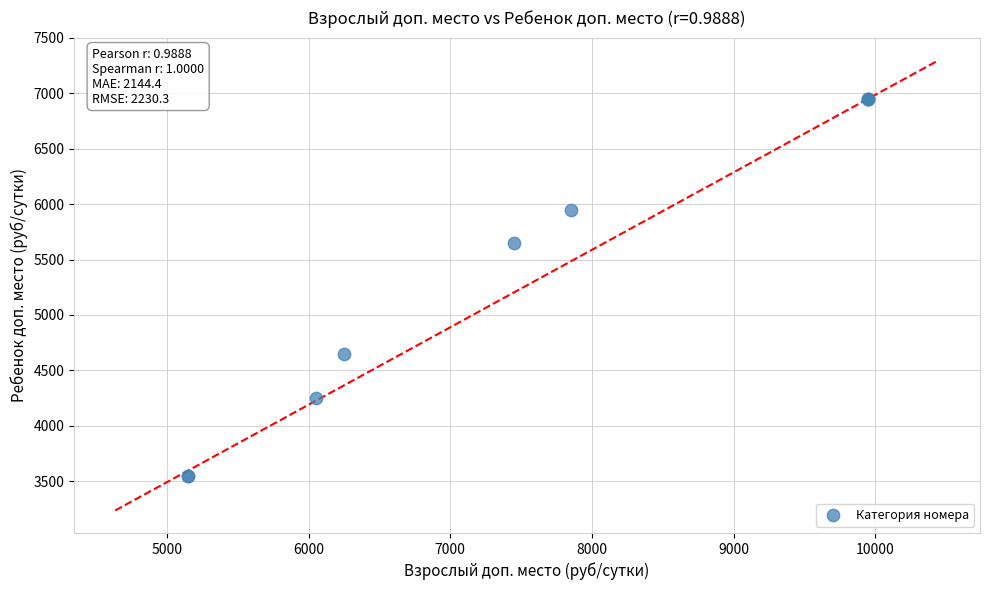

What Y value in the scatter plot is closest to 5250?

5650